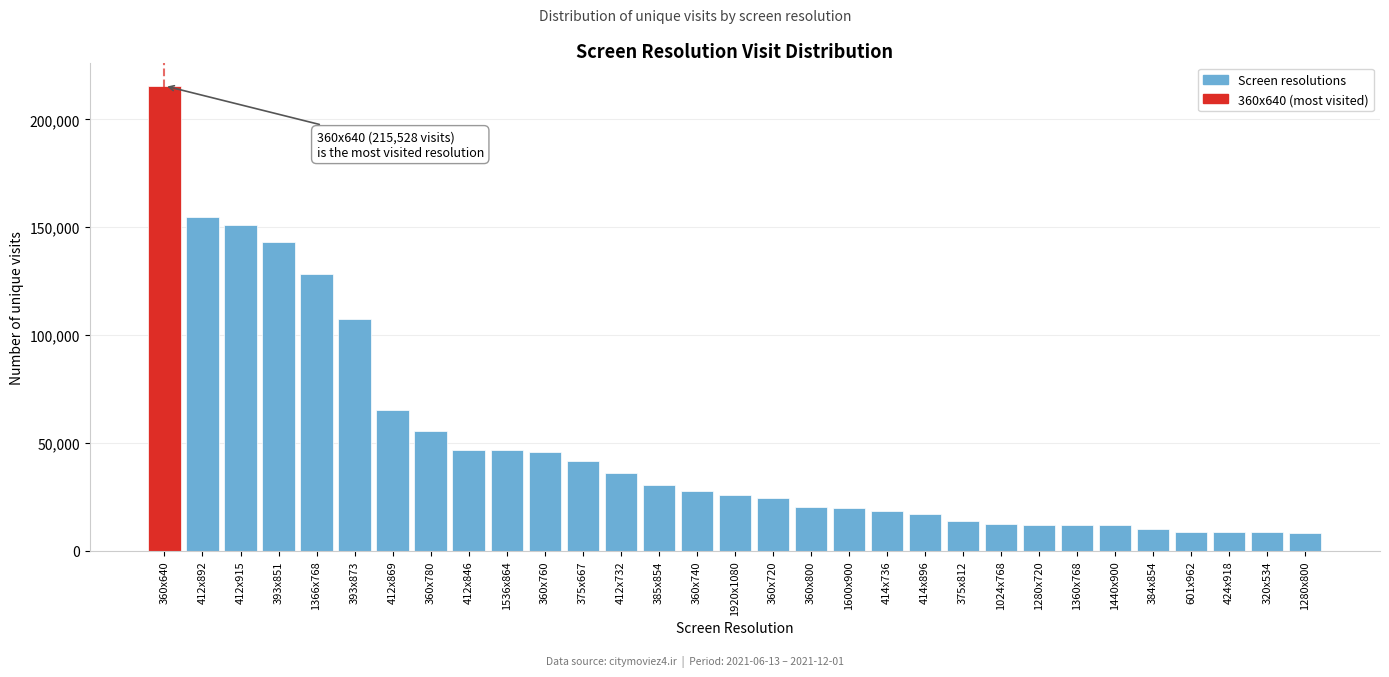

Is it true that the value at 393x873 is 168866?

False